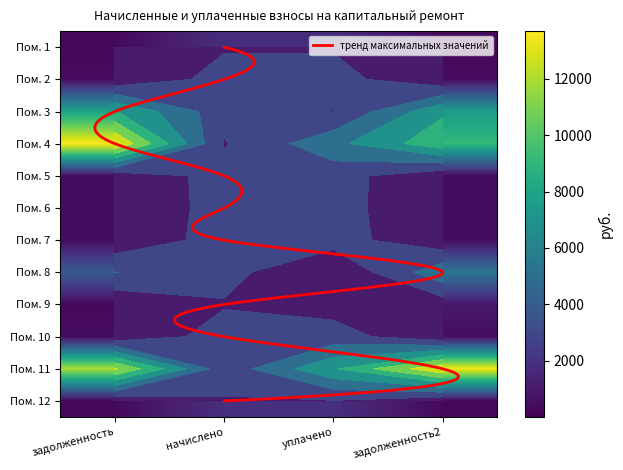

The value of 5 at 5 is 447.1. True or false?

True